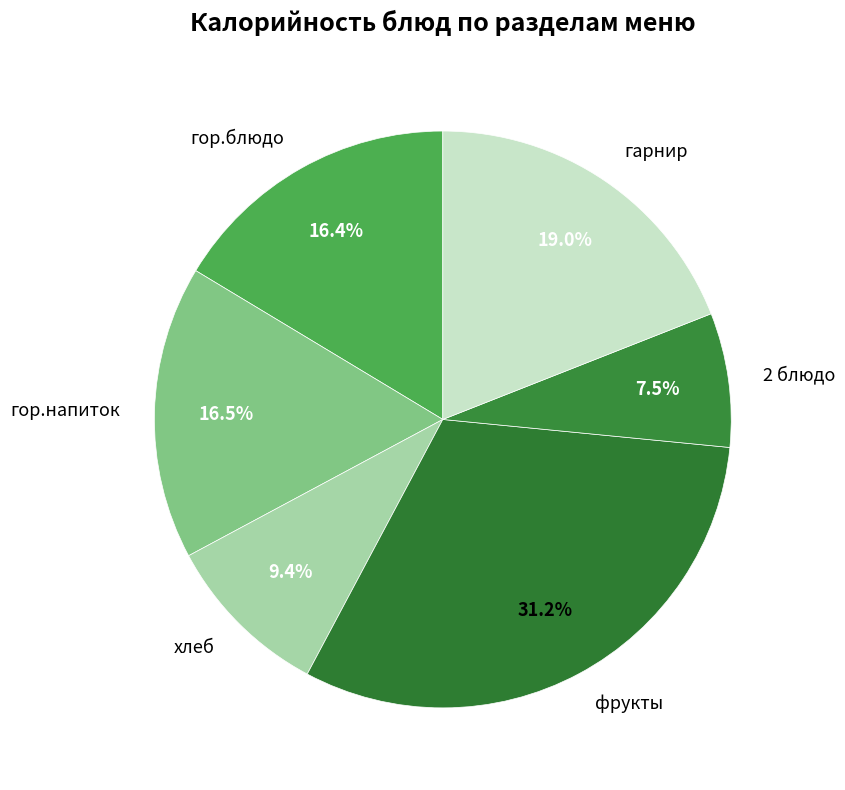

Count the number of slices in the pie.

6